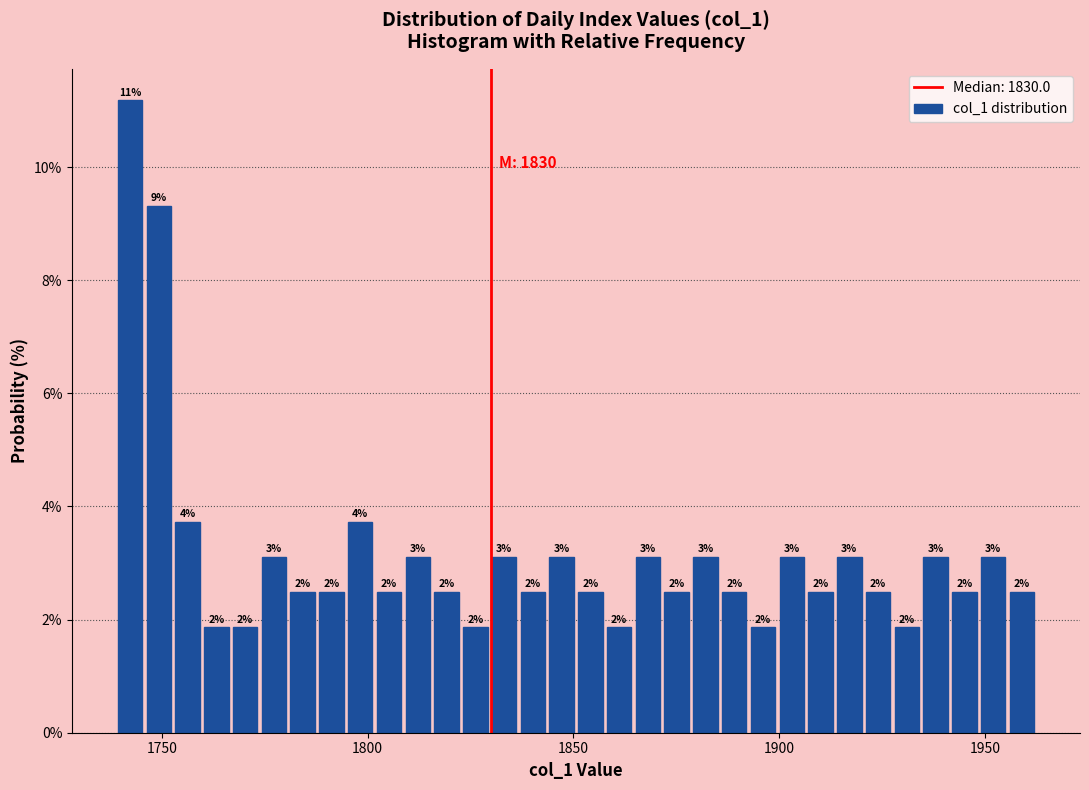

Read against the x-axis, roughly where is the centre of the tallest bar?

1740